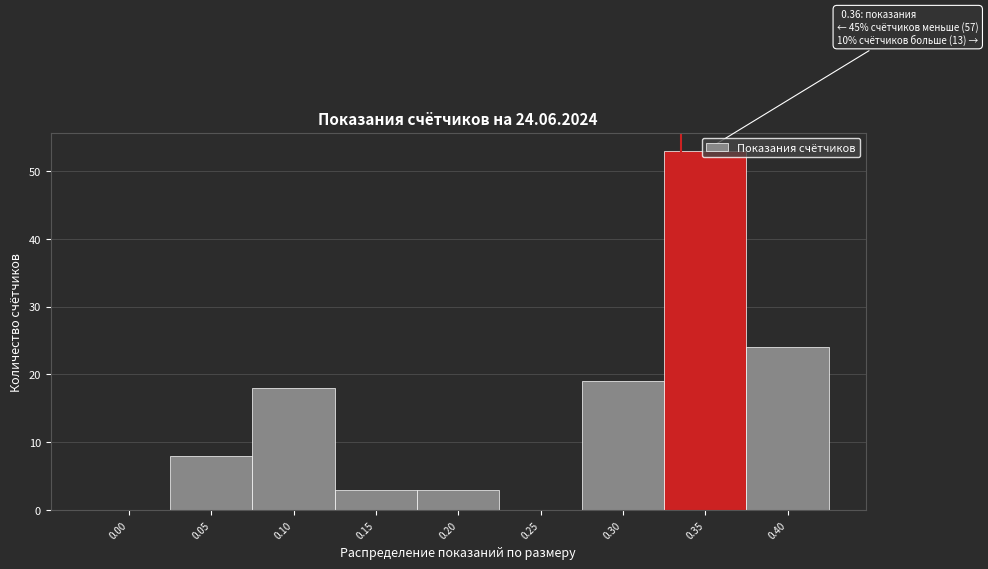

Is it true that the value at 0.30 is 19?

True